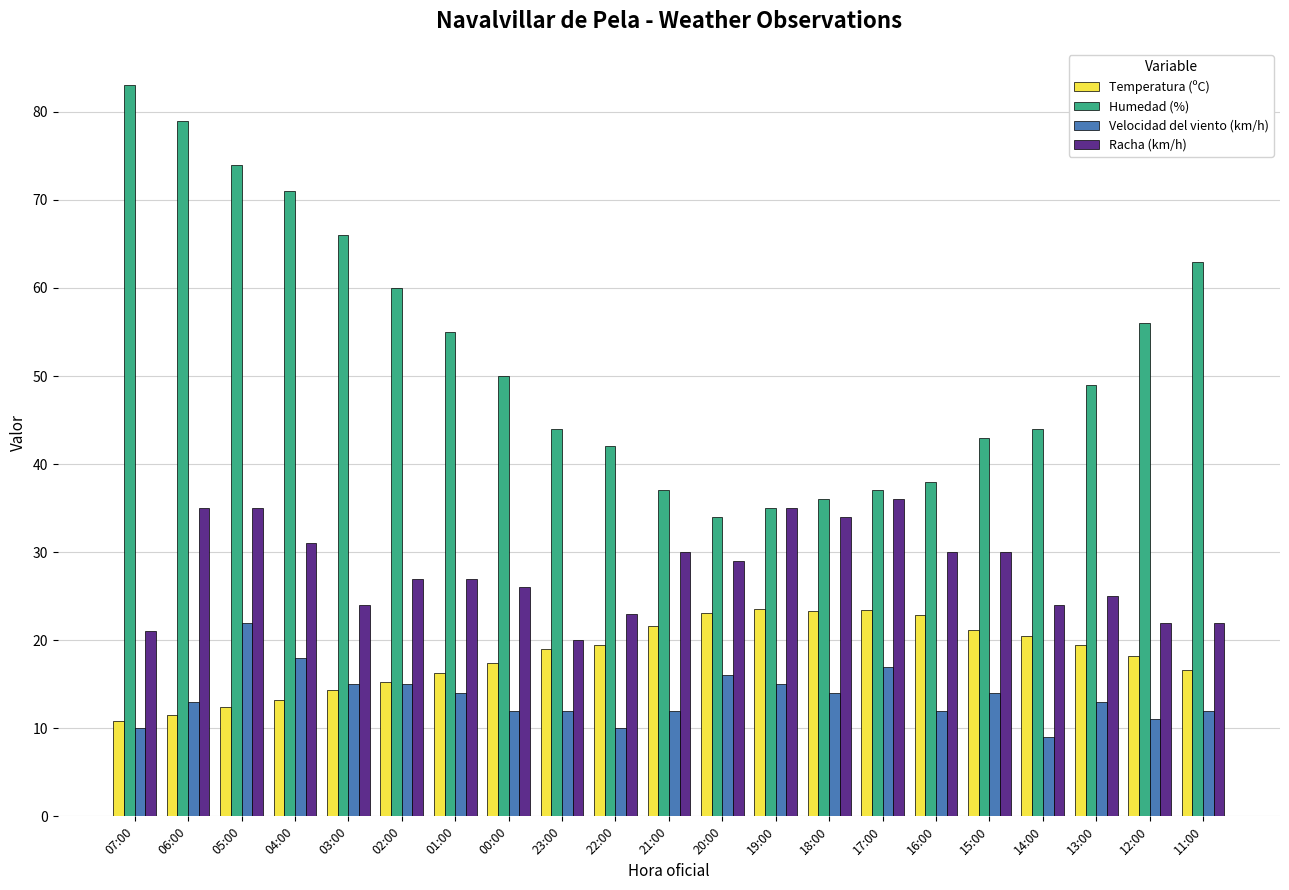

Does the chart contain stacked bars?

No